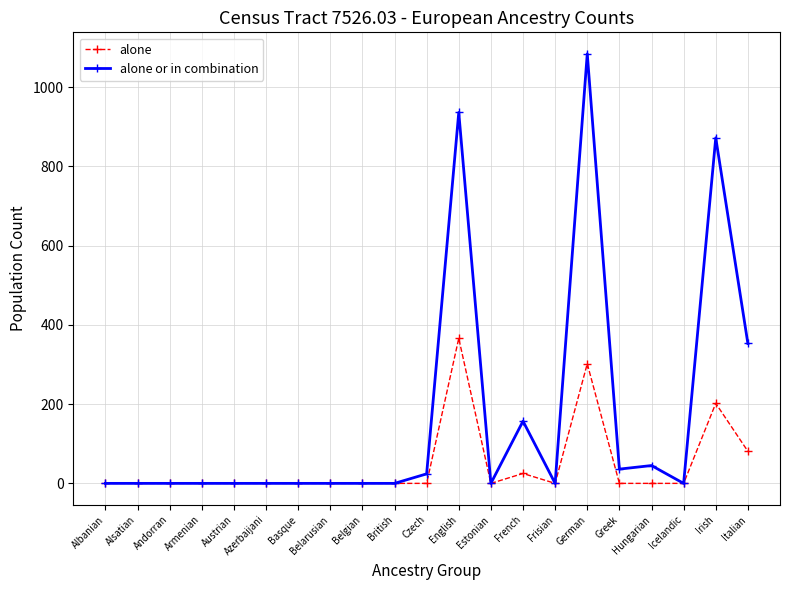

List the series in order of their peak value, highest first.

alone or in combination, alone